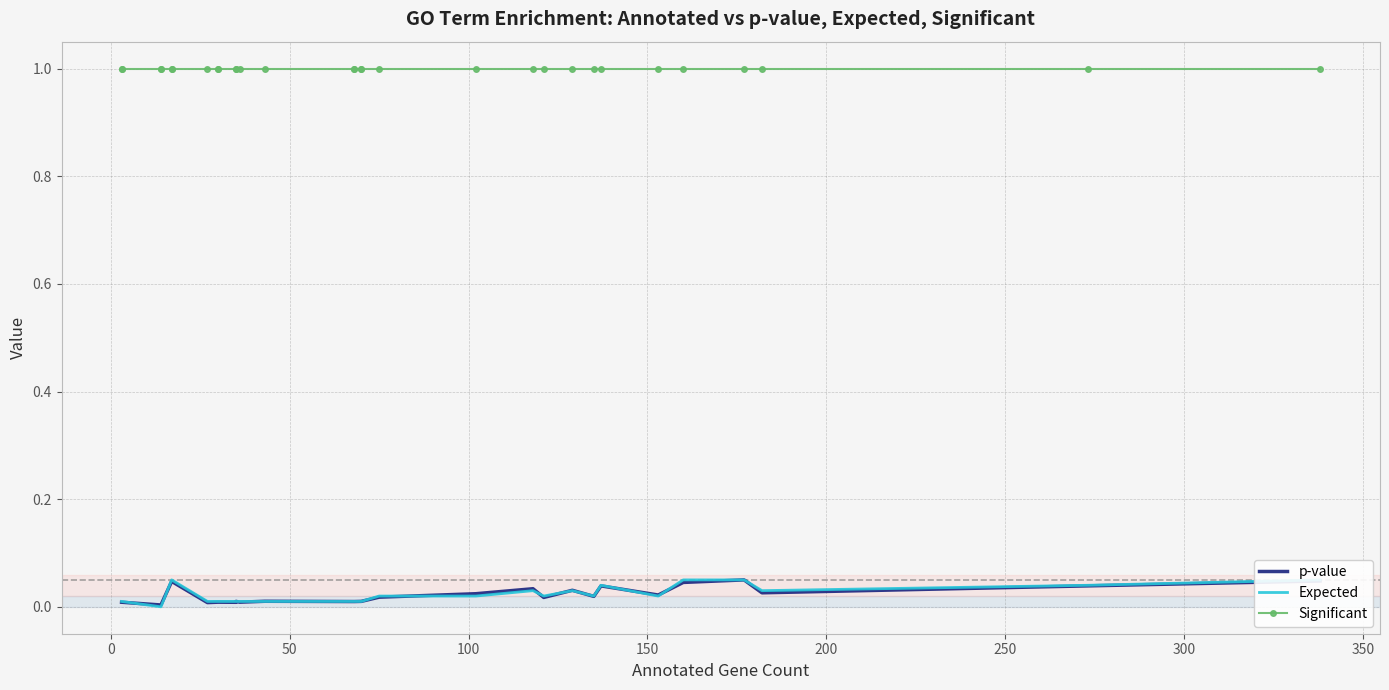

True or false: Expected and Significant intersect in this chart.

False